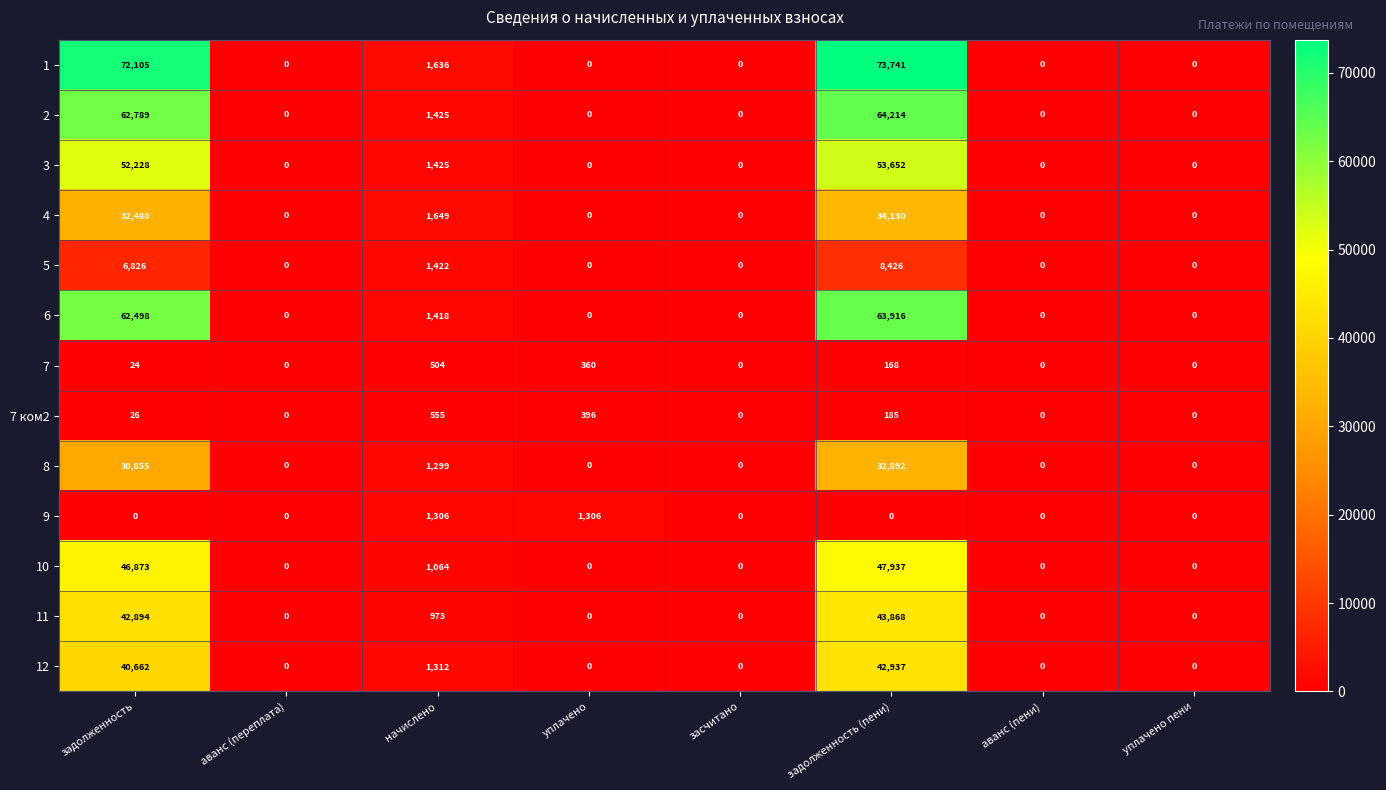

The value of 10 at задолженность (пени) is 80783. True or false?

False